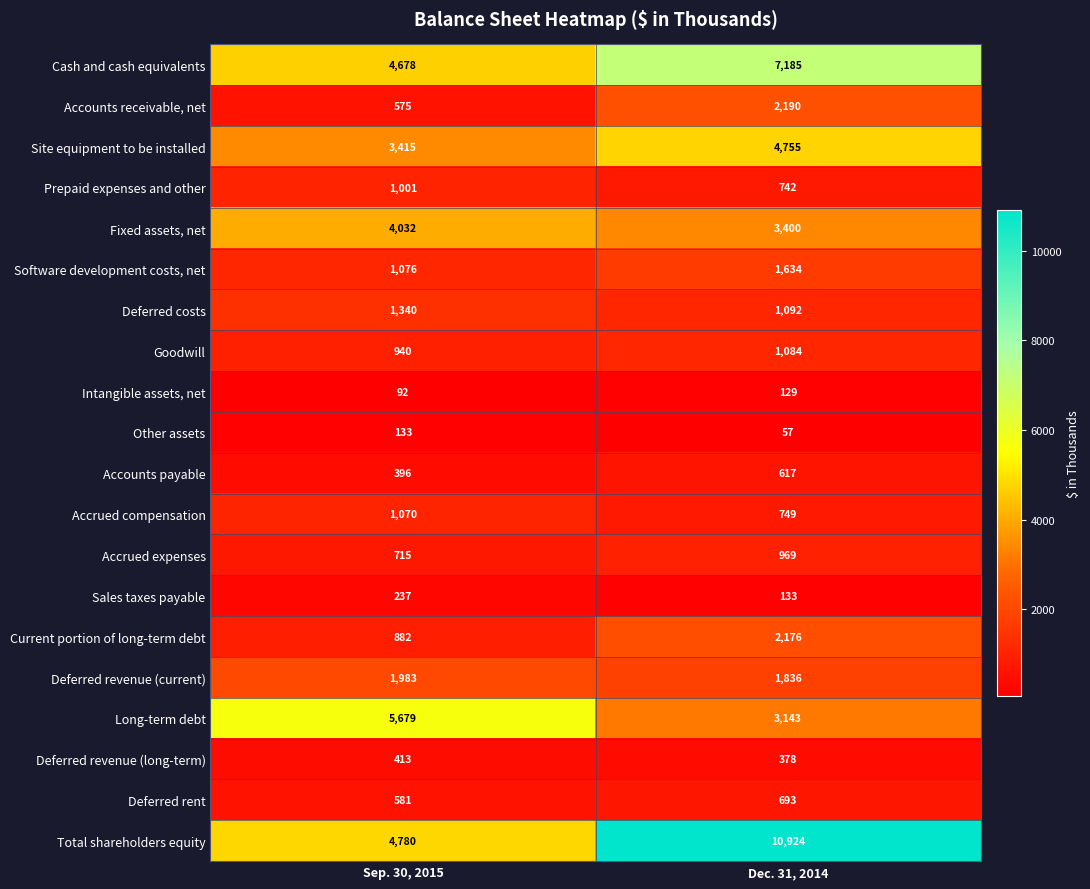

Which series changed the most between Sep. 30, 2015 and Dec. 31, 2014?

Total shareholders equity